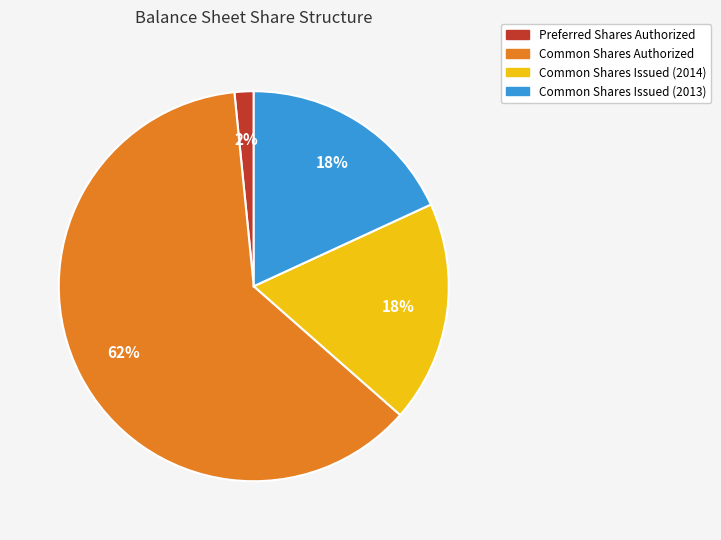

Does Common Shares Authorized account for over 50% of the chart?

Yes